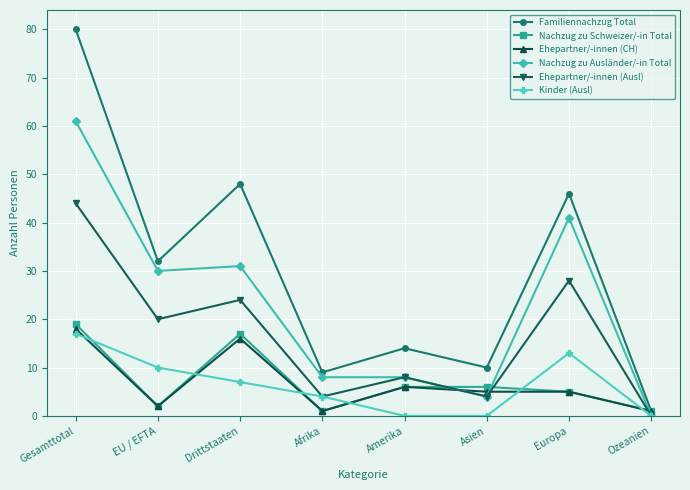

The Nachzug zu Ausländer/-in Total series shows 8 at Amerika. True or false?

True